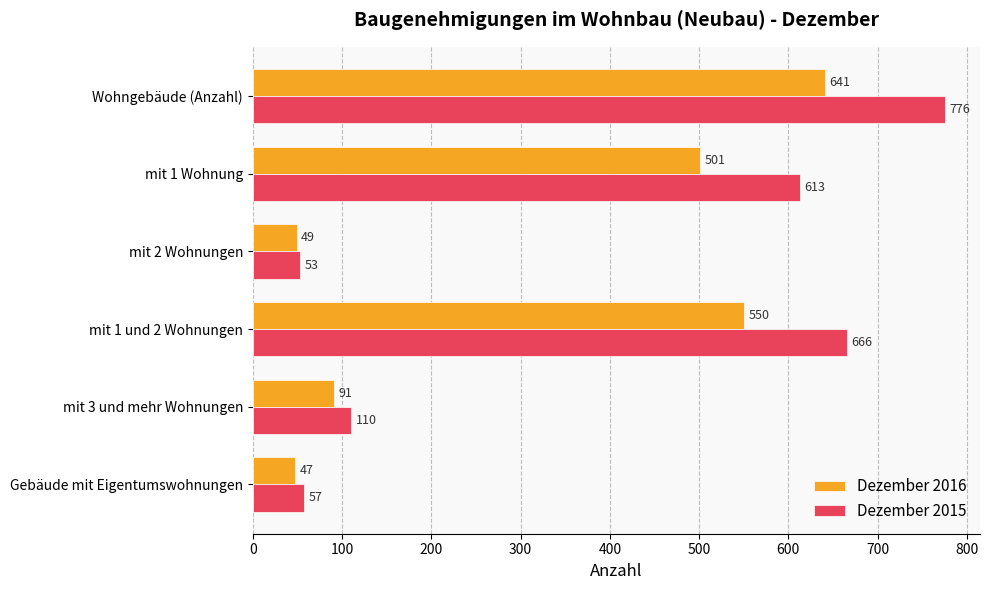

What is the smallest value displayed?

47